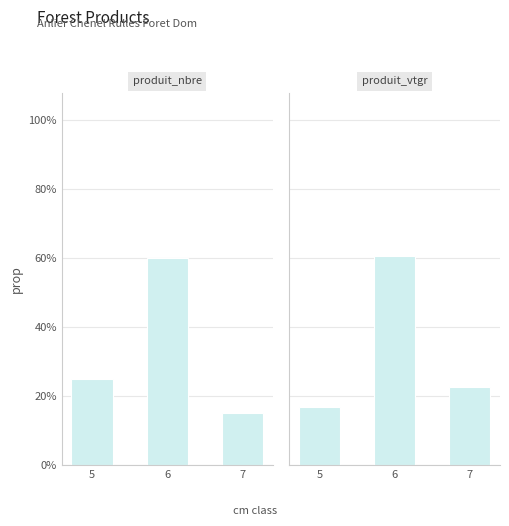

What is the sum of all produit_vtgr values?

1.0